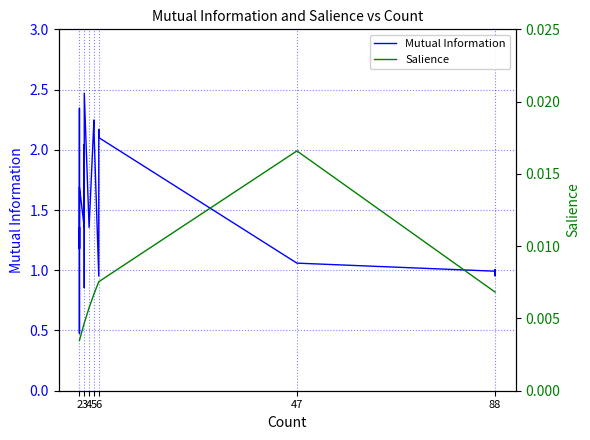

At how many categories does at least one series exceed 0?

40